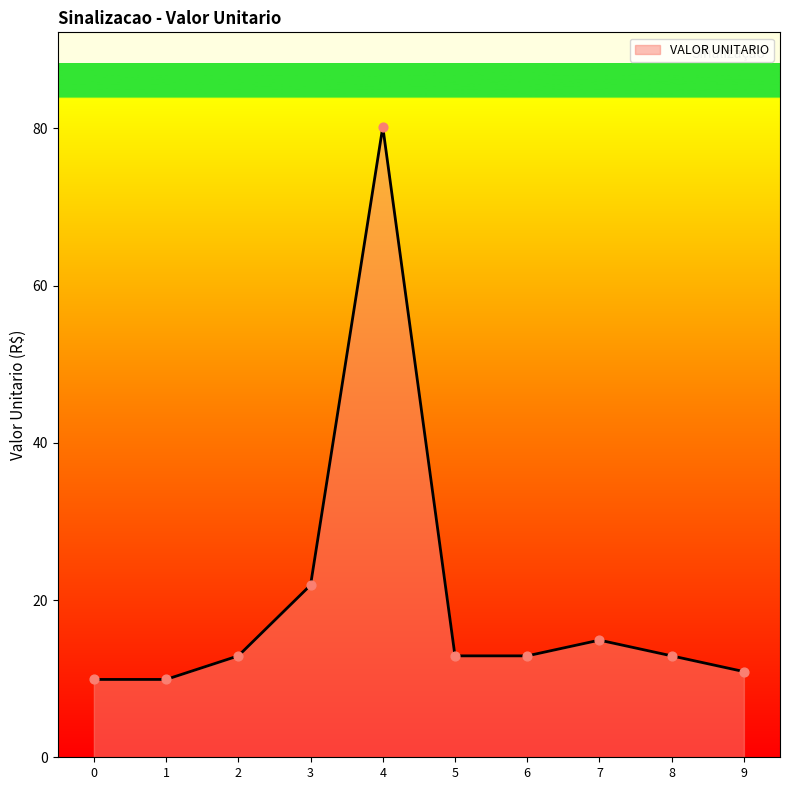

What is the change in value from 3 to 8?

-9.0